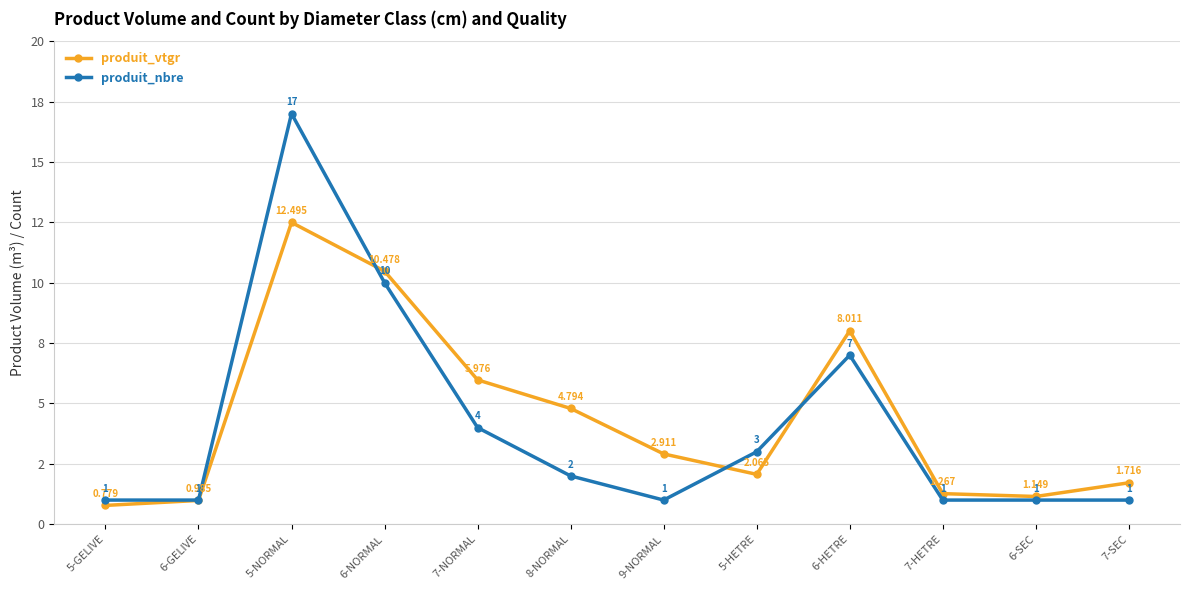

Which category has the lowest value in the produit_vtgr series?

5-GELIVE